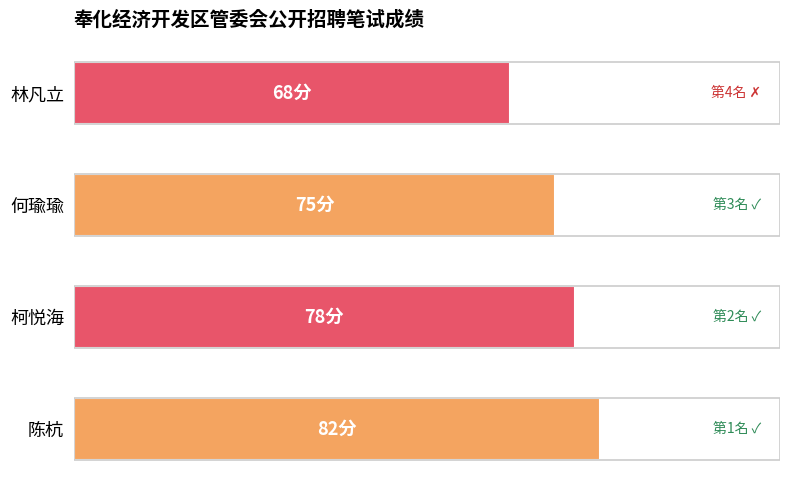

Rank the categories by value from highest to lowest.

陈杭, 柯悦海, 何瑜瑜, 林凡立